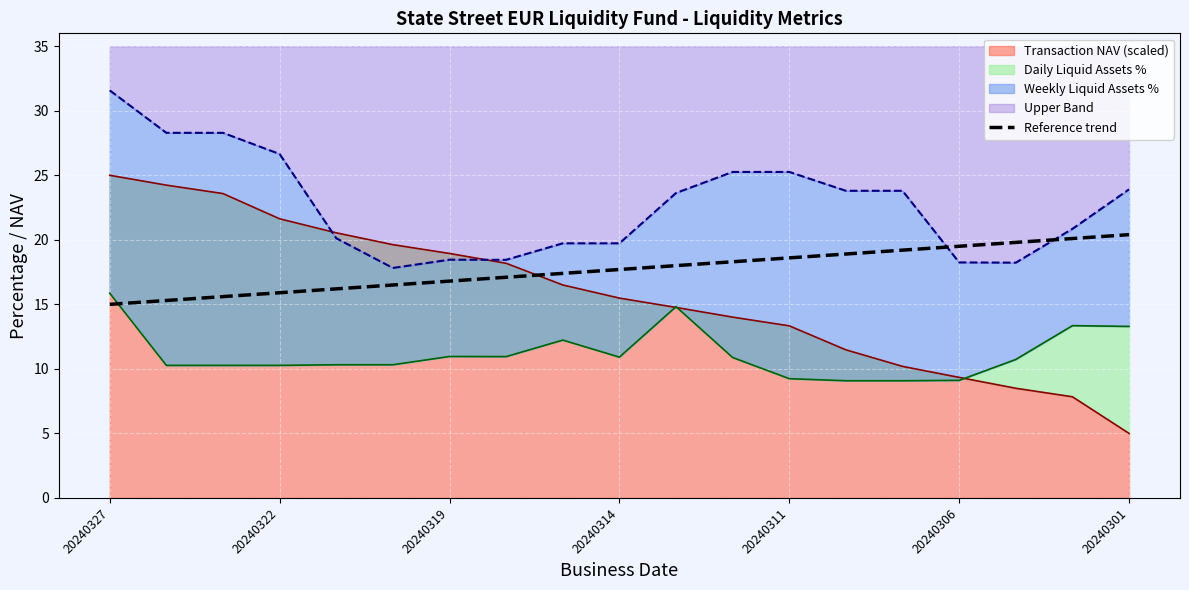

Is it true that the value at 14 is 19.2?

True